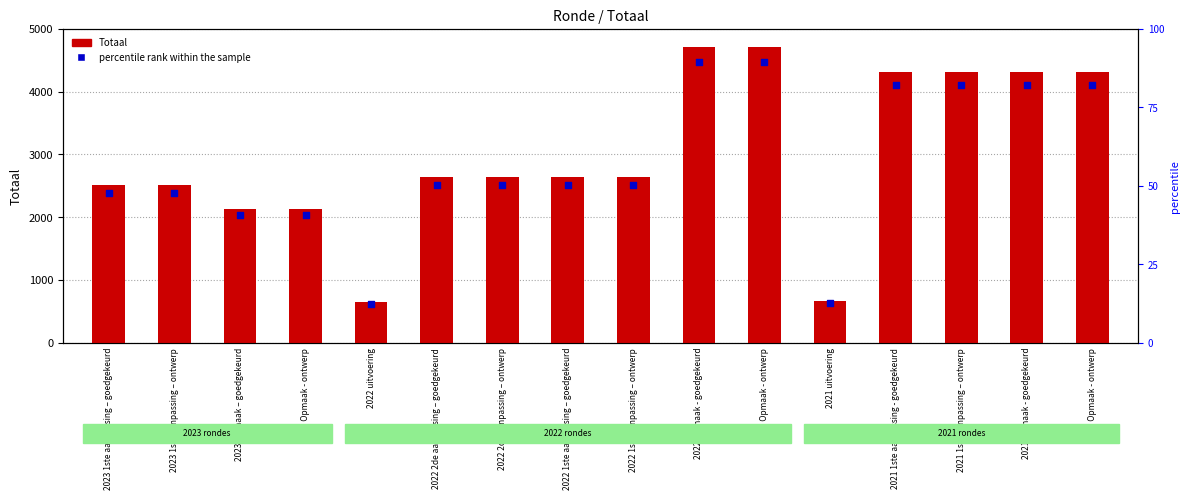

Which series reaches the maximum Y coordinate?

Totaal